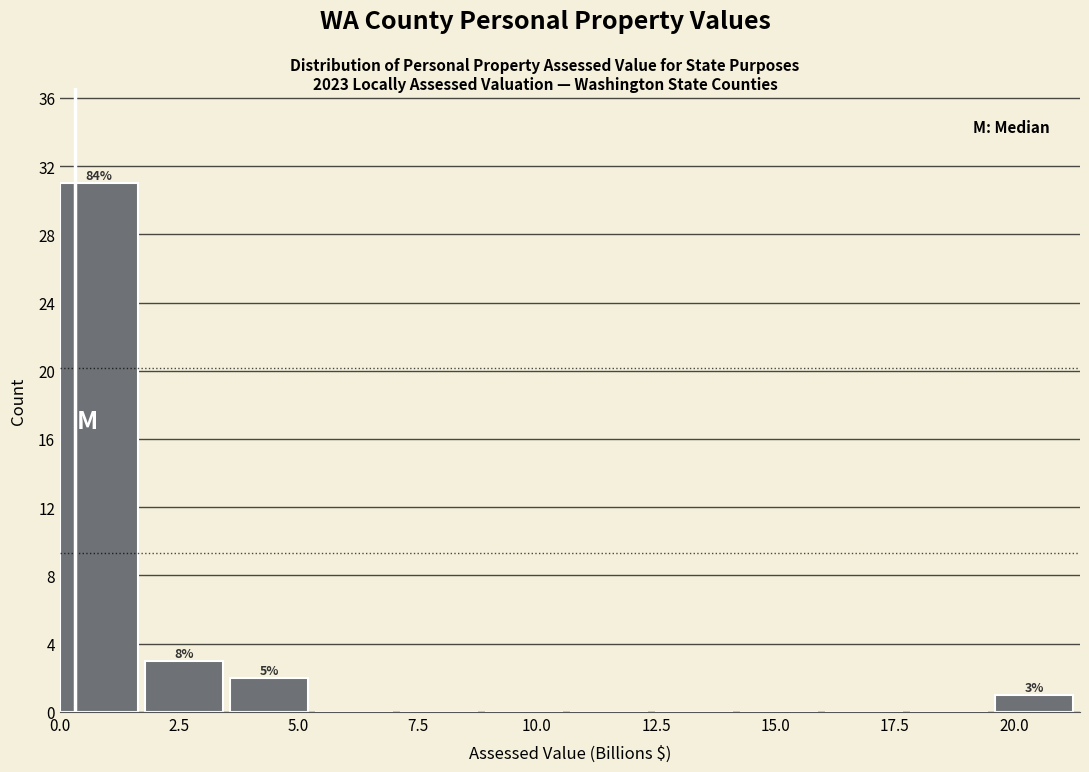

Around what value on the x-axis is the tallest bar? Give the approximate position of its centre, as read against the axis.

1.0